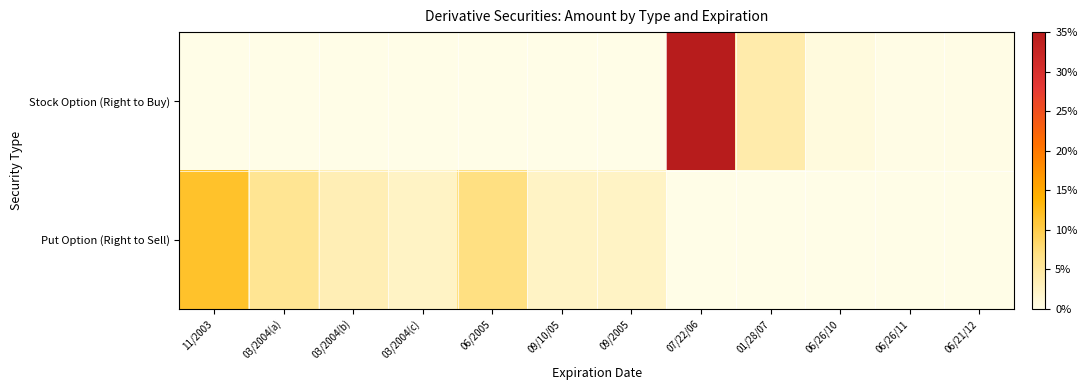

List the series in order of their peak value, lowest first.

Put Option (Right to Sell), Stock Option (Right to Buy)